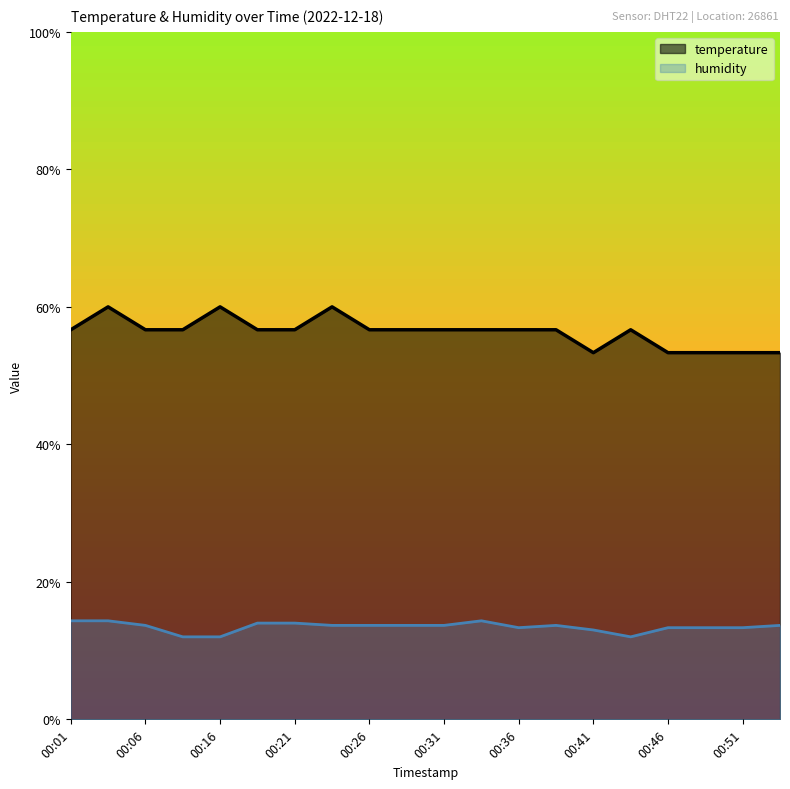

At 00:31, list the series in order from smallest to largest.

humidity, temperature